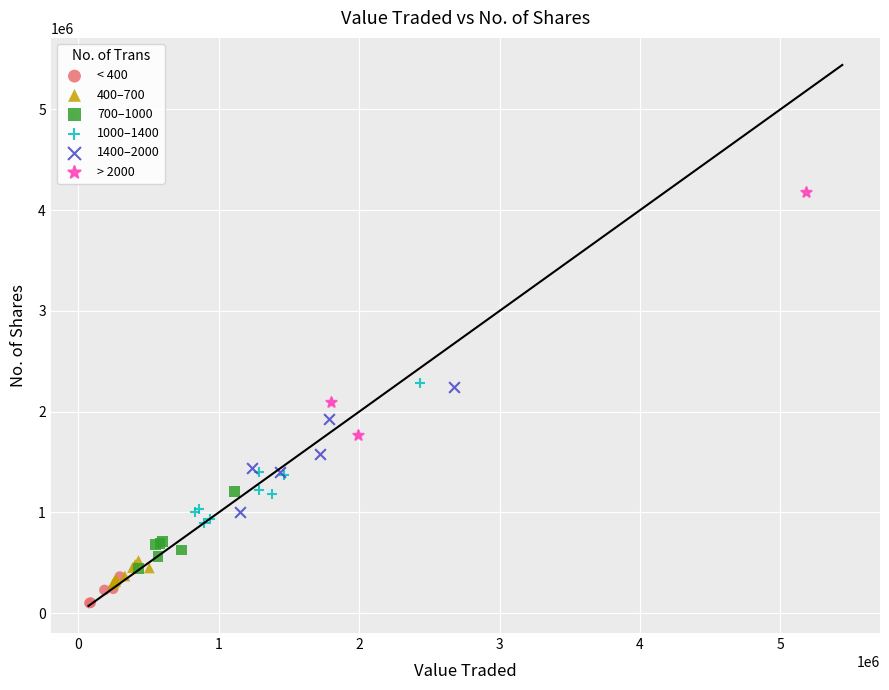

Which series has the largest Y range (max minus min)?

> 2000